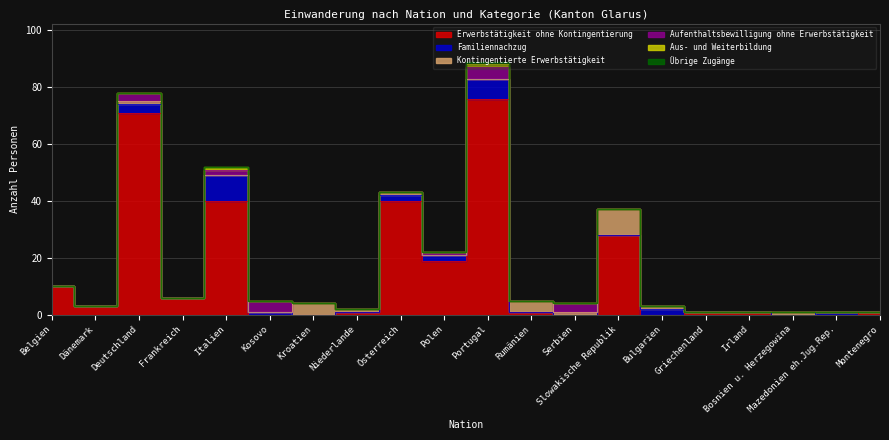

How many interior local valleys does the Erwerbstätigkeit ohne Kontingentierung series have?

5